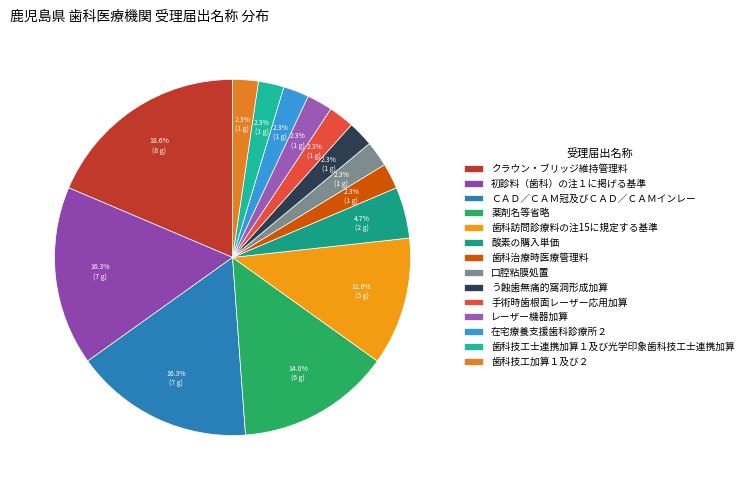

Which slice is the largest?

クラウン・ブリッジ維持管理料